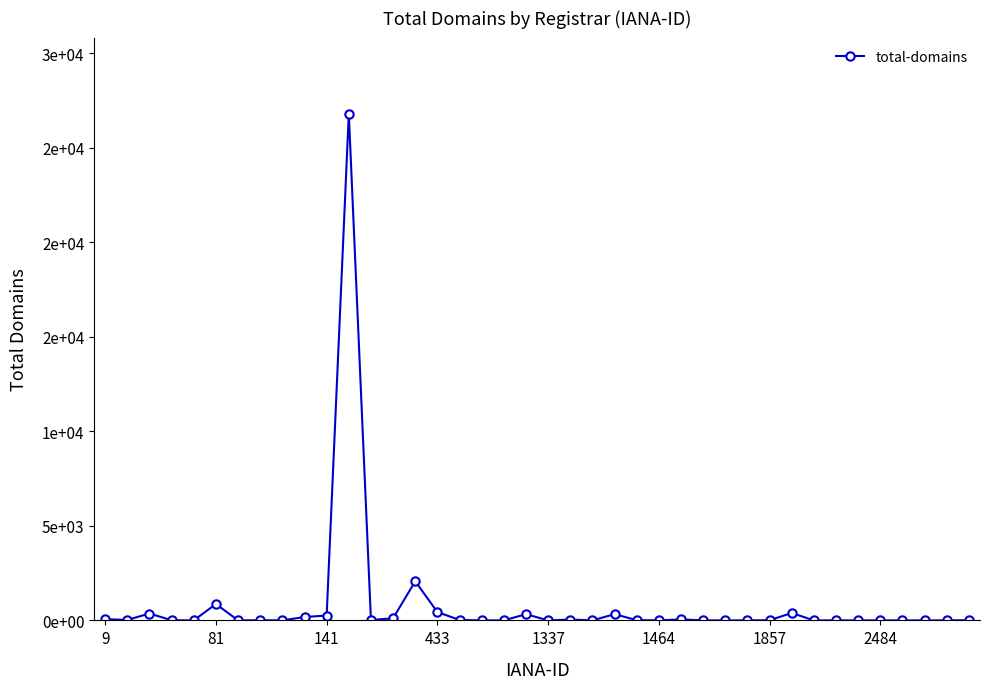

At which label does the data first exceed 9?

9